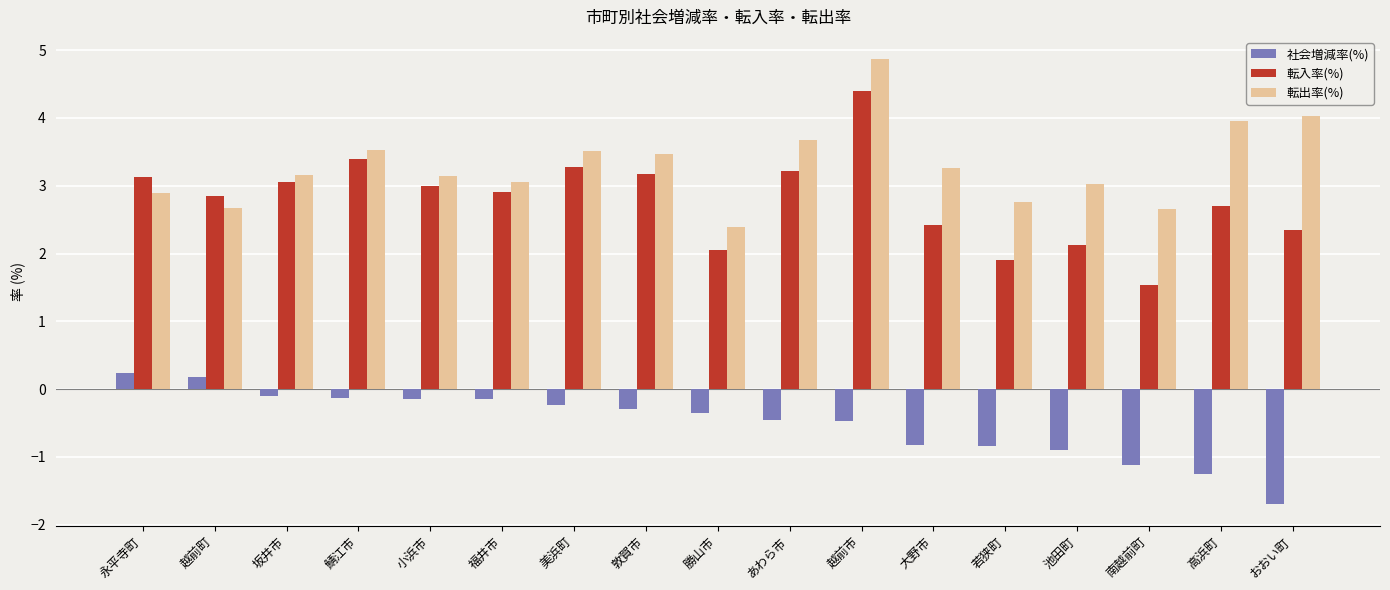

Where does the 社会増減率(%) series first go above 0?

永平寺町